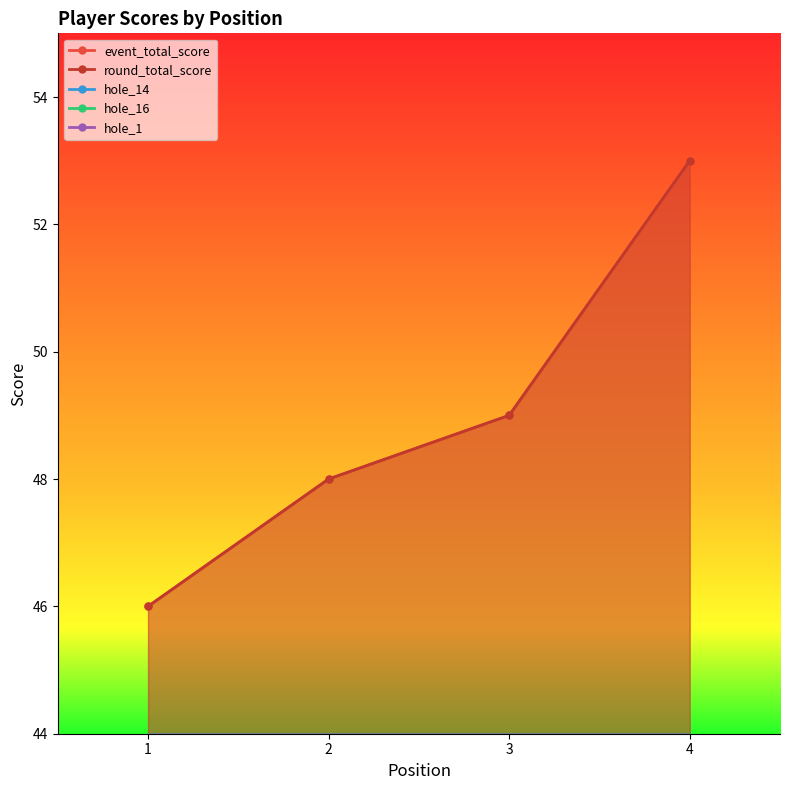

Does the chart display data point markers on the line(s)?

Yes